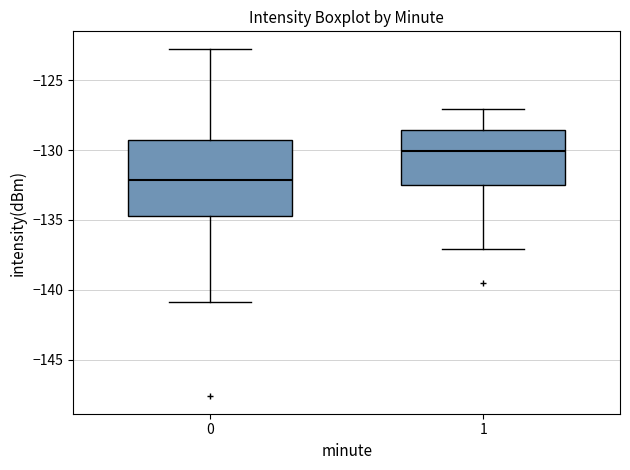

Comparing the boxes themselves (not the whiskers), which one is the tallest?

0